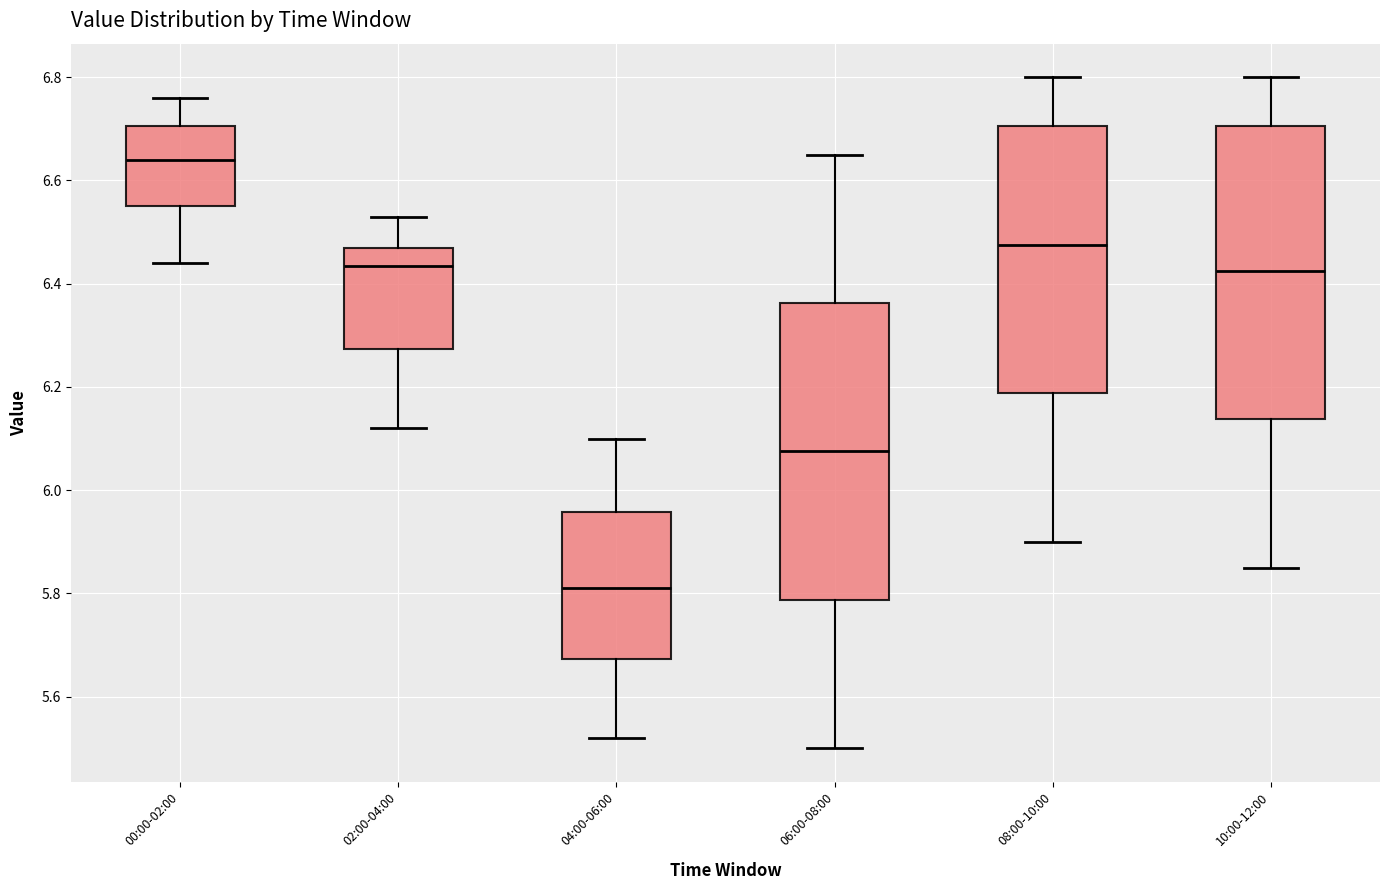

Reading left to right, read every box against the y-axis: the position of its median line, the range the box covers, and the ends of its whiskers. The values are not printed on the chart, so give them approximately, as read against the axis.

00:00-02:00: median 6.64, box 6.56 to 6.70, whiskers 6.44 to 6.76
02:00-04:00: median 6.44, box 6.28 to 6.48, whiskers 6.12 to 6.54
04:00-06:00: median 5.82, box 5.68 to 5.96, whiskers 5.52 to 6.10
06:00-08:00: median 6.08, box 5.78 to 6.36, whiskers 5.50 to 6.66
08:00-10:00: median 6.48, box 6.18 to 6.70, whiskers 5.90 to 6.80
10:00-12:00: median 6.42, box 6.14 to 6.70, whiskers 5.86 to 6.80